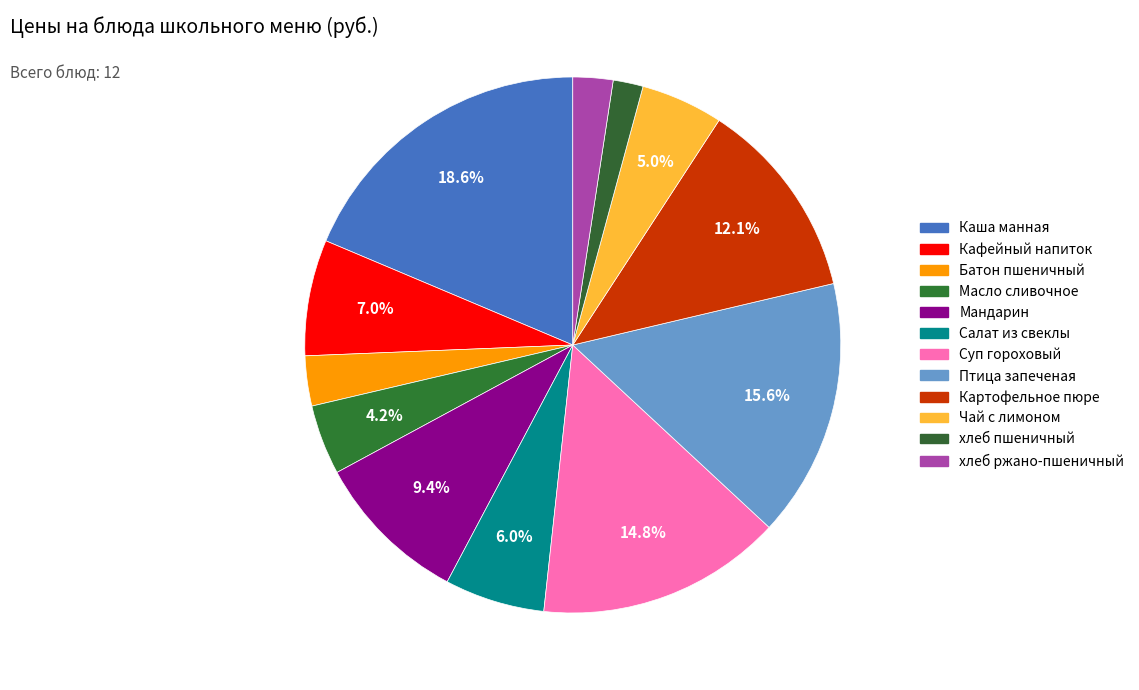

The Птица запеченая slice represents 1% of the pie. True or false?

False